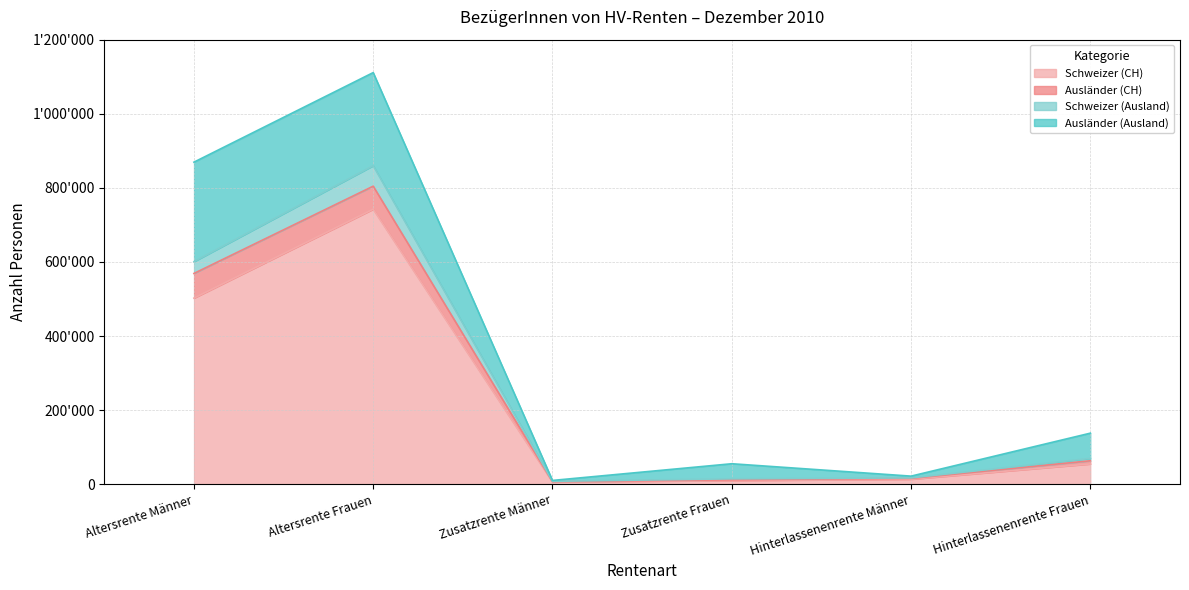

True or false: Schweizer (Ausland) has a value of 856925 at Altersrente Männer.

False